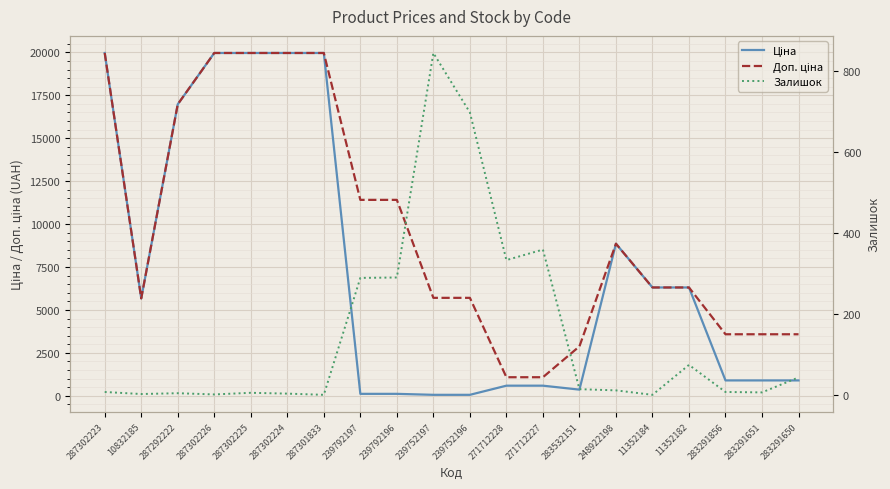

What are all the series names shown in the legend?

Ціна, Доп. ціна, Залишок